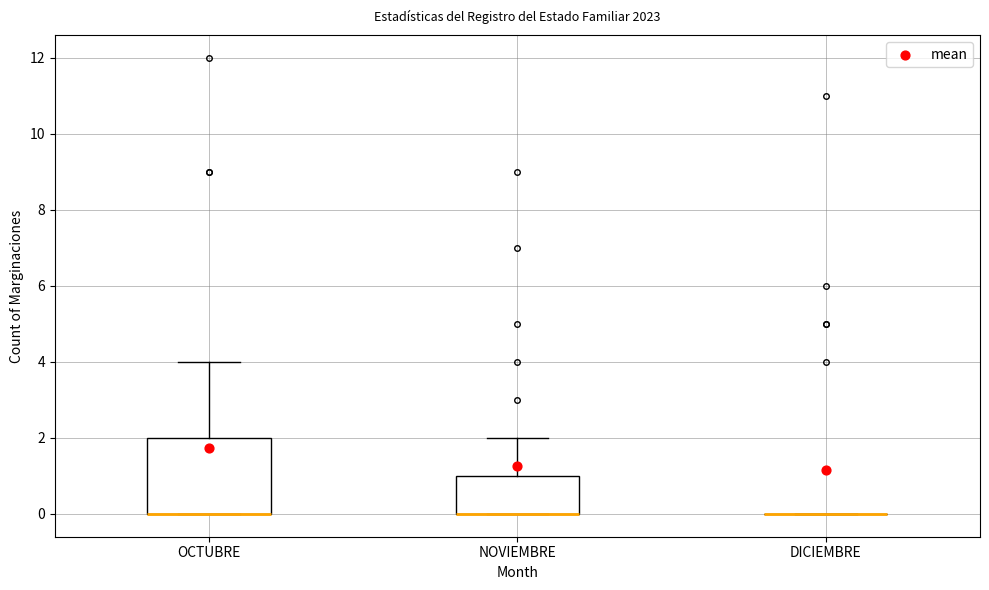

Reading left to right, transcribe this box plot: for each box, give where its median line is, the range the box spans, and where its two whiskers end, as read against the y-axis. The values are not printed on the chart, so give them approximately, as read against the axis.

OCTUBRE: median 0 (drawn on the box's lower edge), box 0 to 2, whiskers 0 to 4
NOVIEMBRE: median 0 (drawn on the box's lower edge), box 0 to 1, whiskers 0 to 2
DICIEMBRE: box collapsed to a line at 0, whiskers 0 to 0